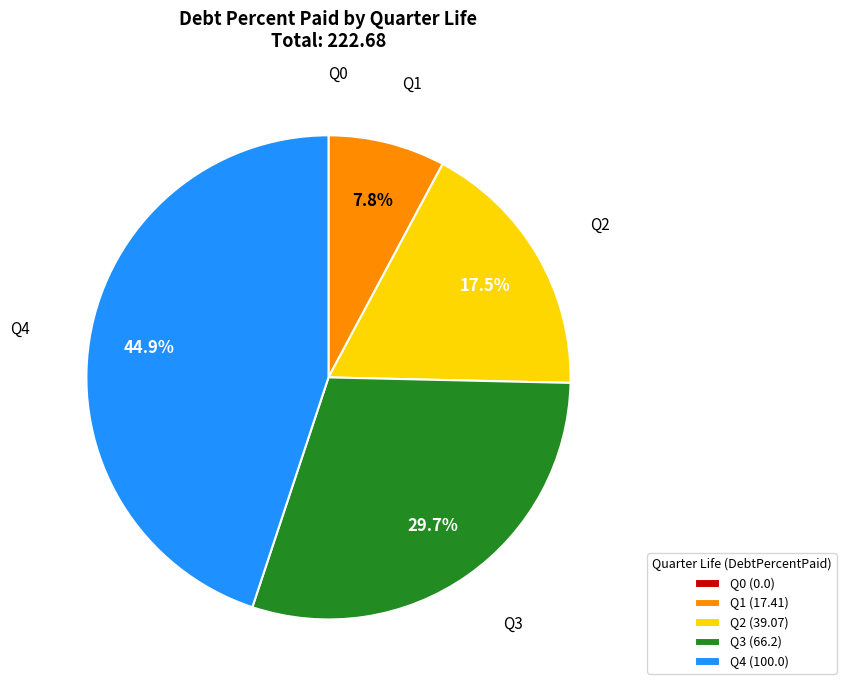

To the nearest percent, what is the difference between the Q2 and Q1 slice percentages?

10%